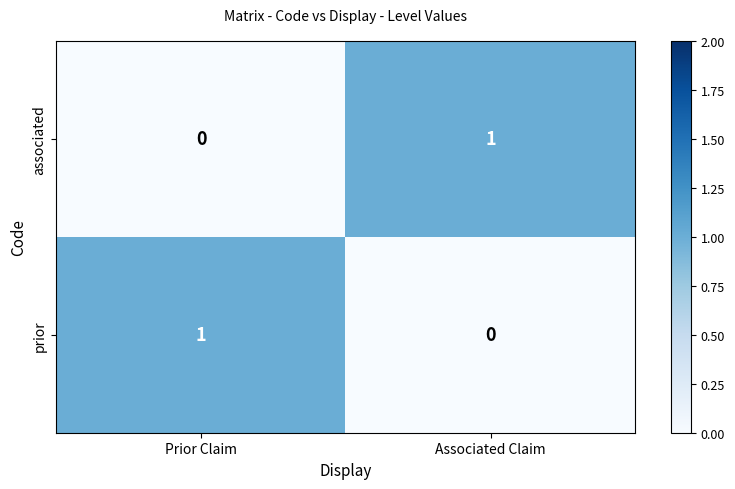

Is it true that associated equals 0 at Prior Claim?

True